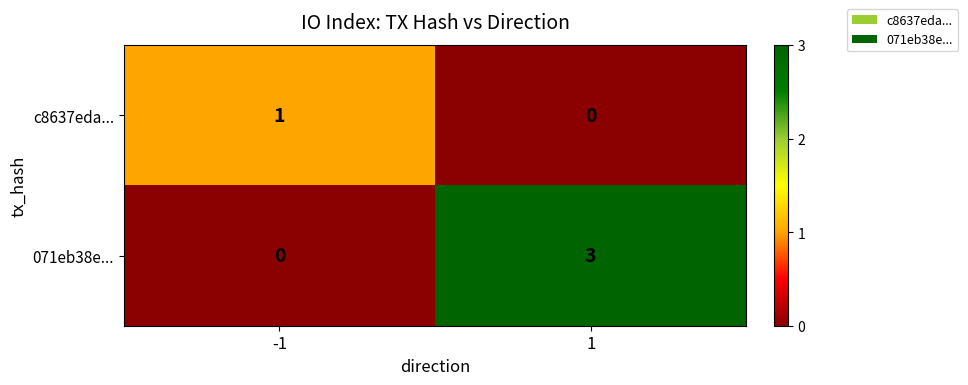

What is the difference between the highest and lowest values at 1?

3